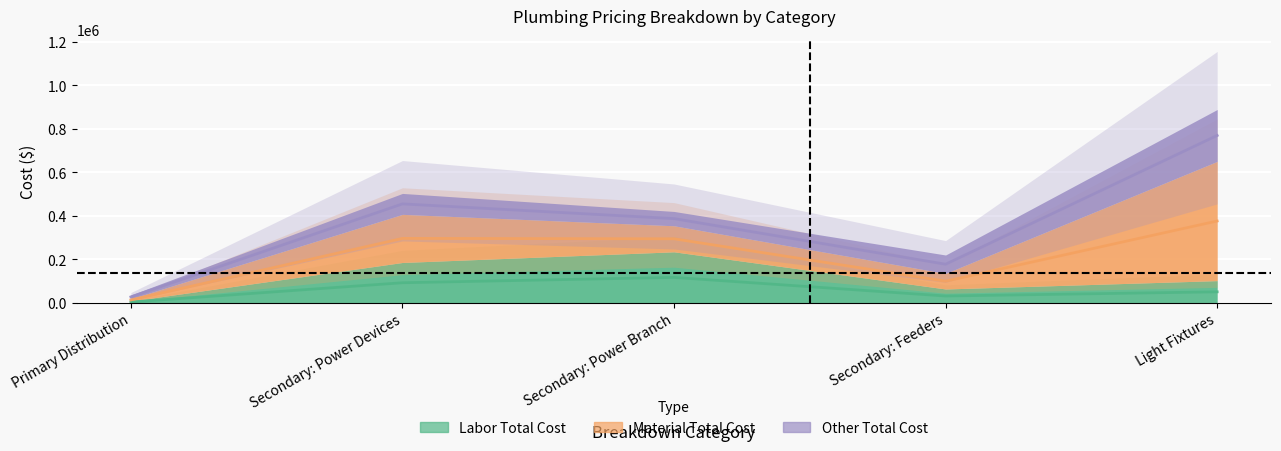

Which has a higher value, Primary Distribution or Secondary: Power Devices?

Secondary: Power Devices